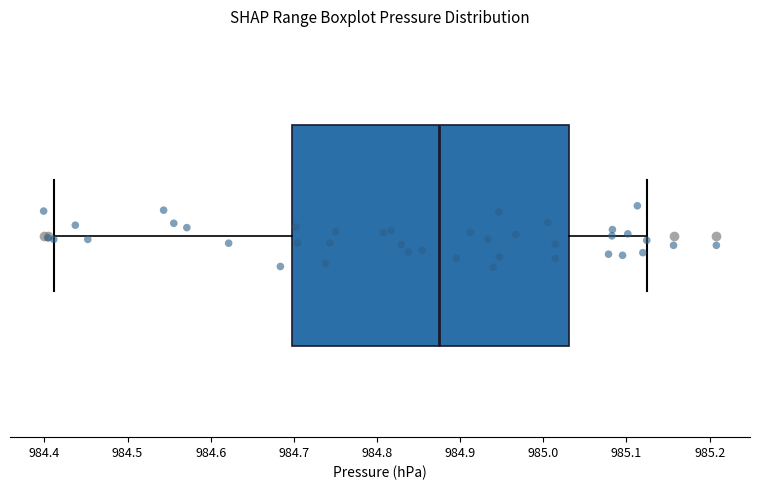

Transcribe this box plot: give where the median line is, the range the box spans, and where the two whiskers end, as read against the x-axis. The values are not printed on the chart, so give them approximately, as read against the axis.

median 984.87, box 984.70 to 985.03, whiskers 984.41 to 985.12